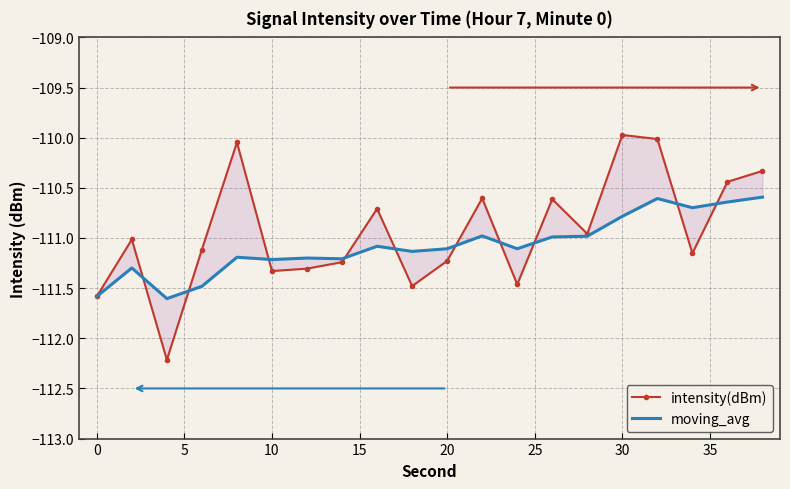

Which series changed the most between 0 and 30?

intensity(dBm)